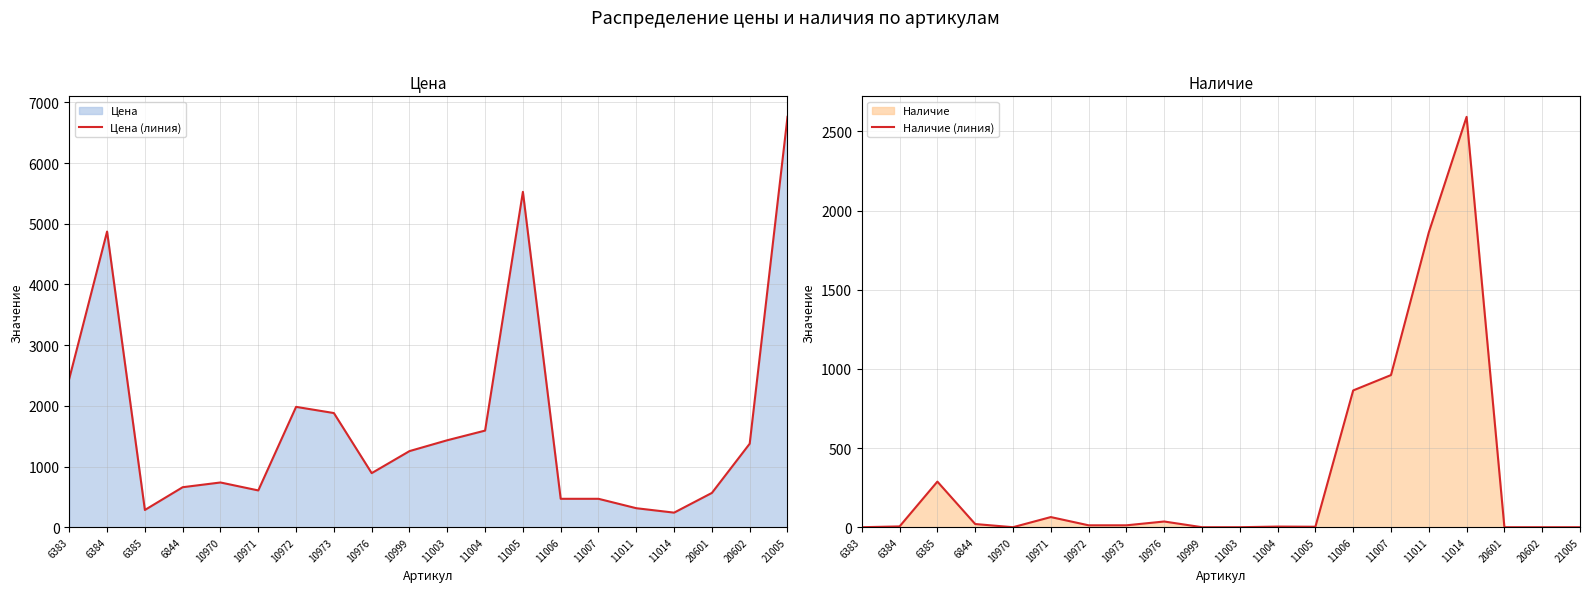

Where do Наличие (линия) and Цена (линия) first cross each other?

6384 and 6385